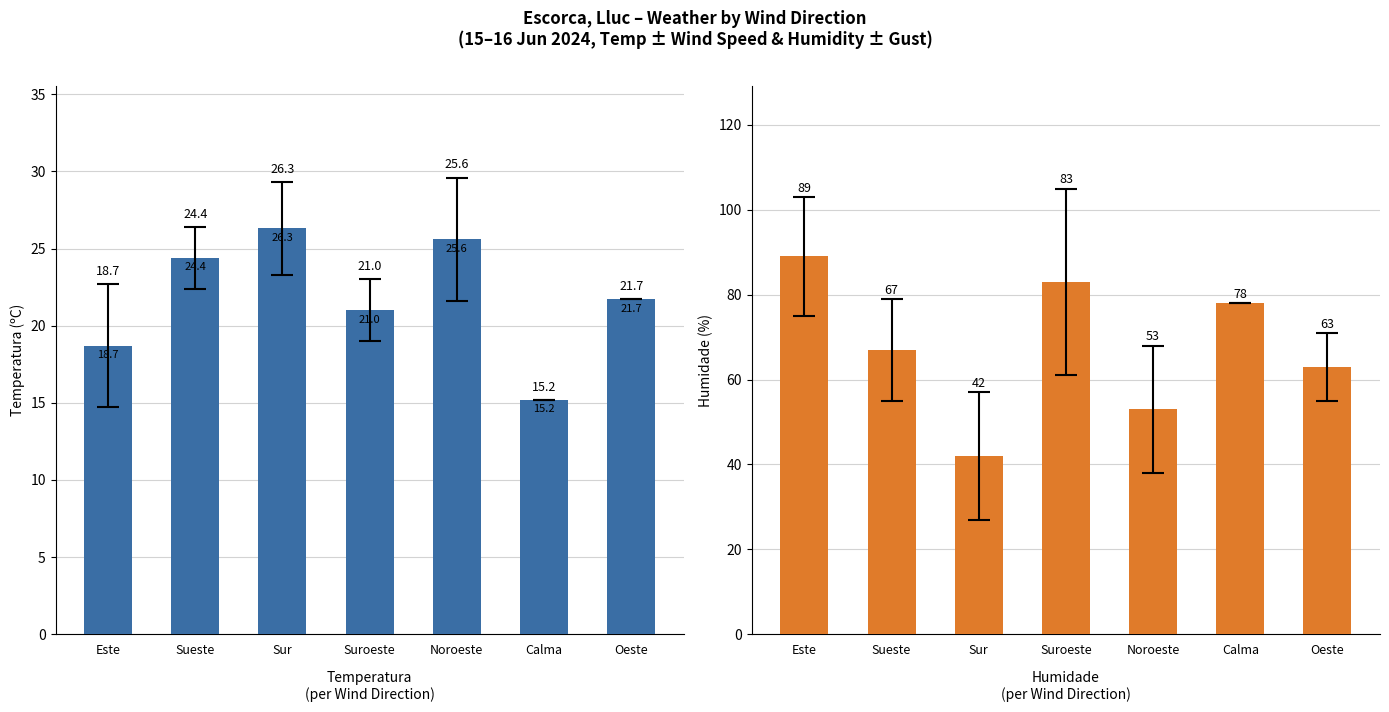

What is the sum of all Humidade (%) values?

475.0